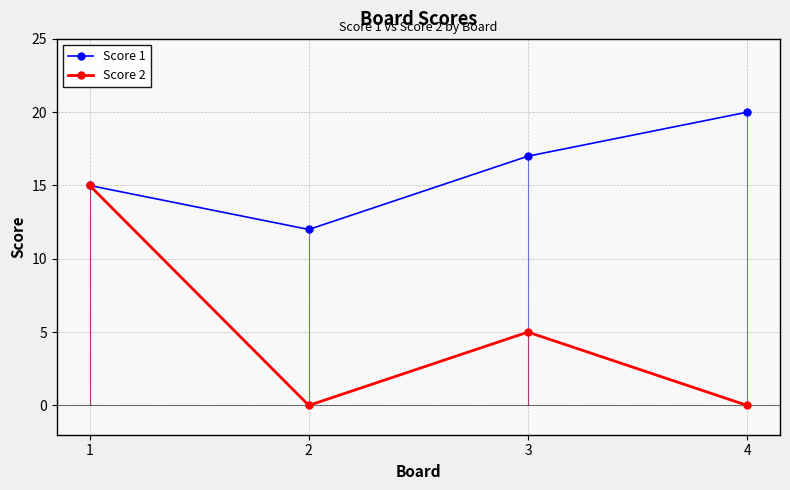

Which series has the widest spread of values?

Score 2